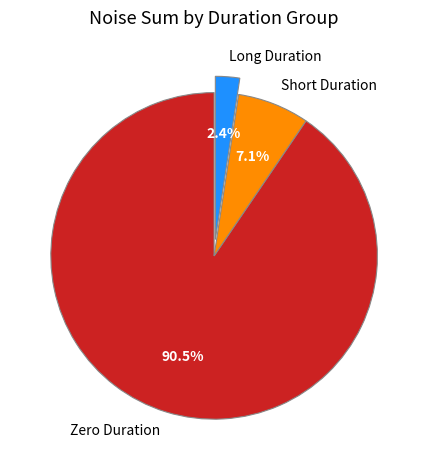

Does any single category account for the majority?

Yes